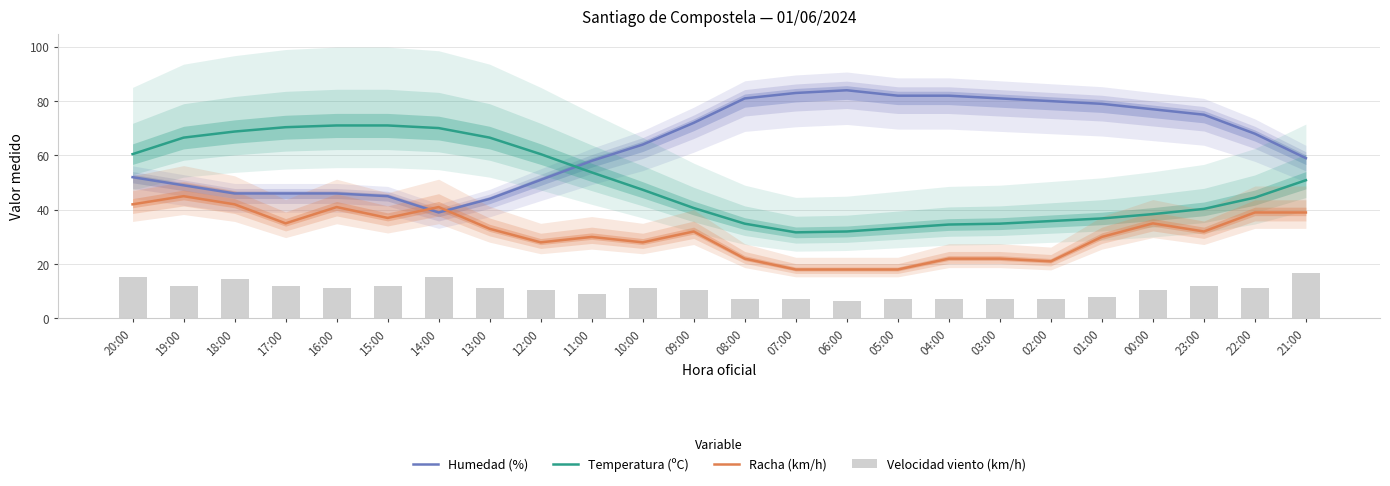

Rank the categories by Racha (km/h) value from lowest to highest.

07:00, 06:00, 05:00, 02:00, 08:00, 04:00, 03:00, 12:00, 10:00, 11:00, 01:00, 09:00, 23:00, 13:00, 17:00, 00:00, 15:00, 22:00, 21:00, 16:00, 14:00, 20:00, 18:00, 19:00